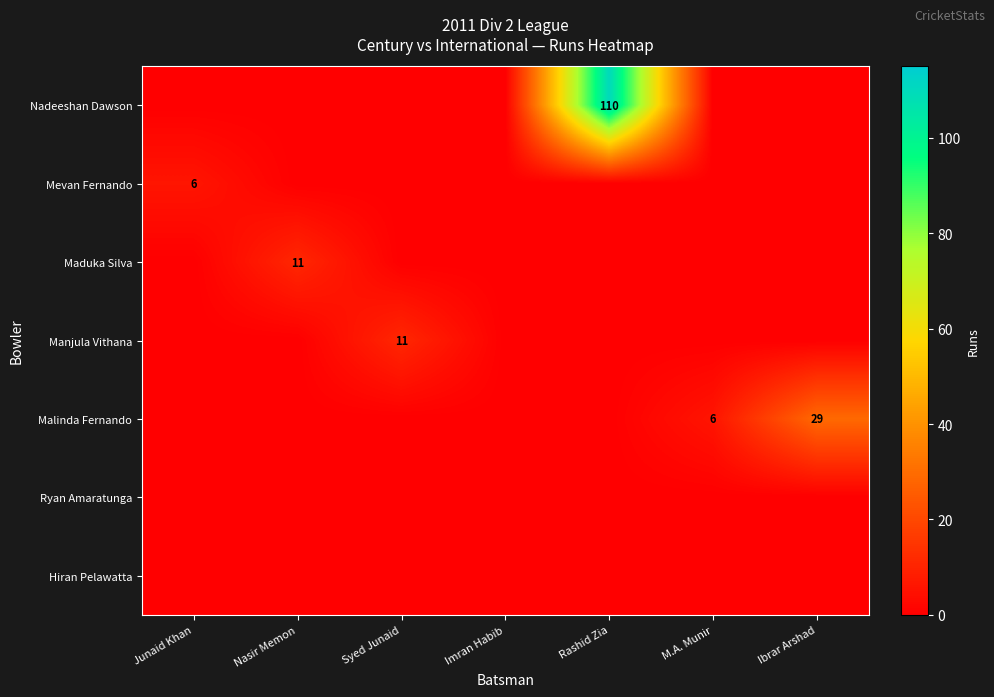

The Mevan Fernando series shows 6 at Junaid Khan. True or false?

True